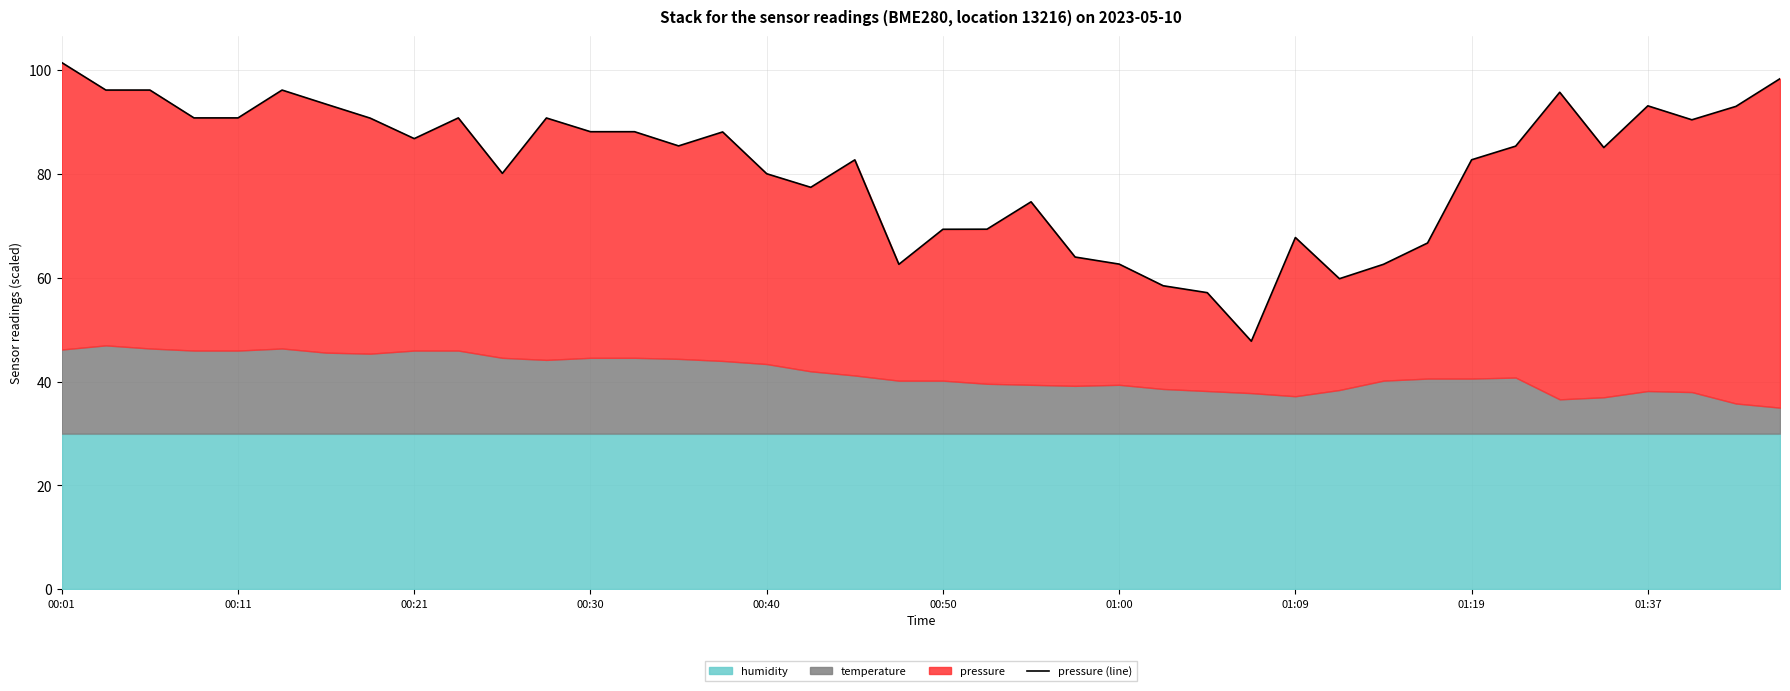

How many lines are shown in the chart?

1